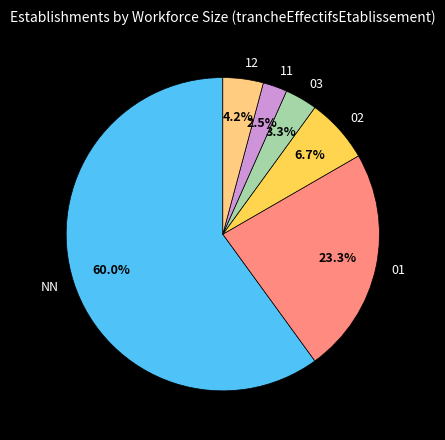

Is there any slice that represents more than half of the pie?

Yes